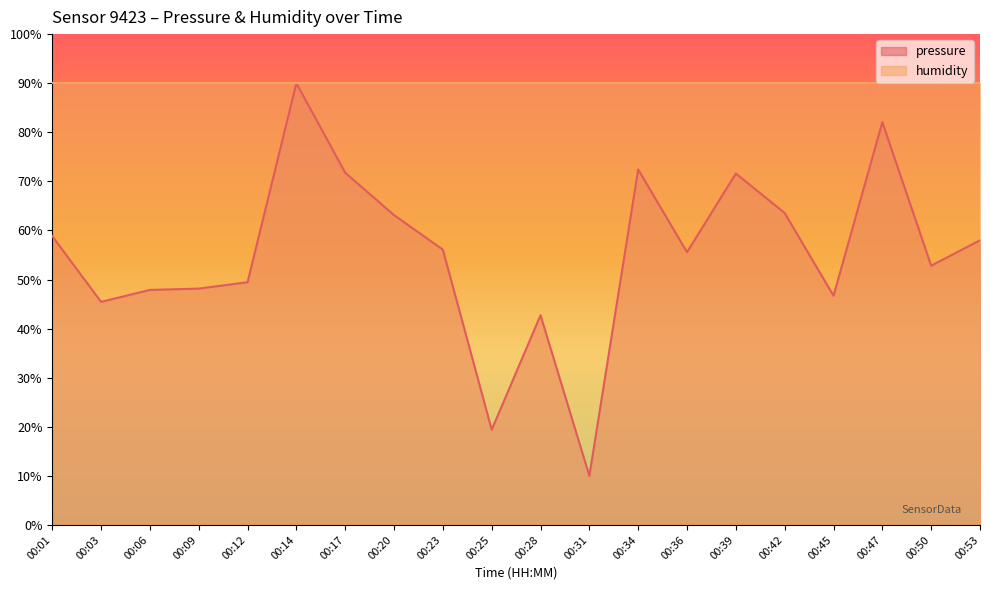

Reading right to left, list all the values displayed in this chart.

58.0	52.8	82.1	46.7	63.6	71.6	55.6	72.4	10.0	42.7	19.4	56.1	63.1	71.8	90.0	49.5	48.1	47.9	45.4	58.9